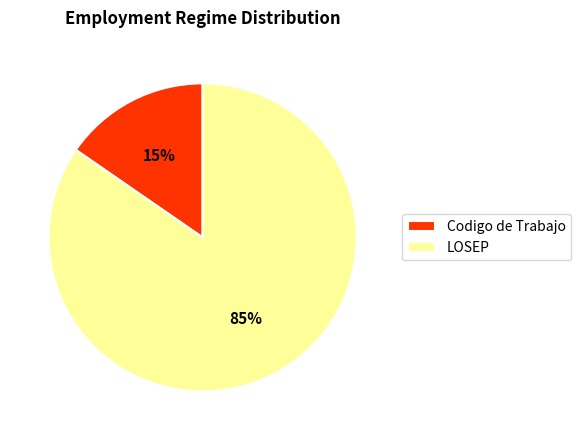

To the nearest percent, what is the average slice percentage?

50%